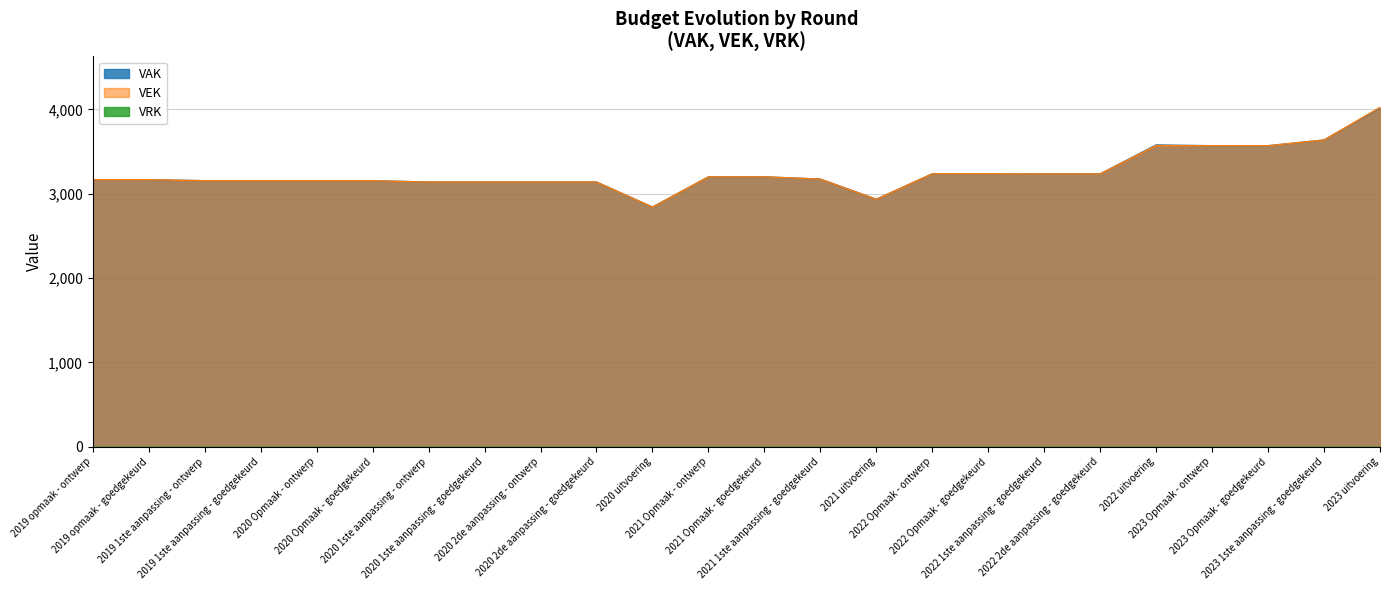

How many values in the VEK series are below 3174?

12